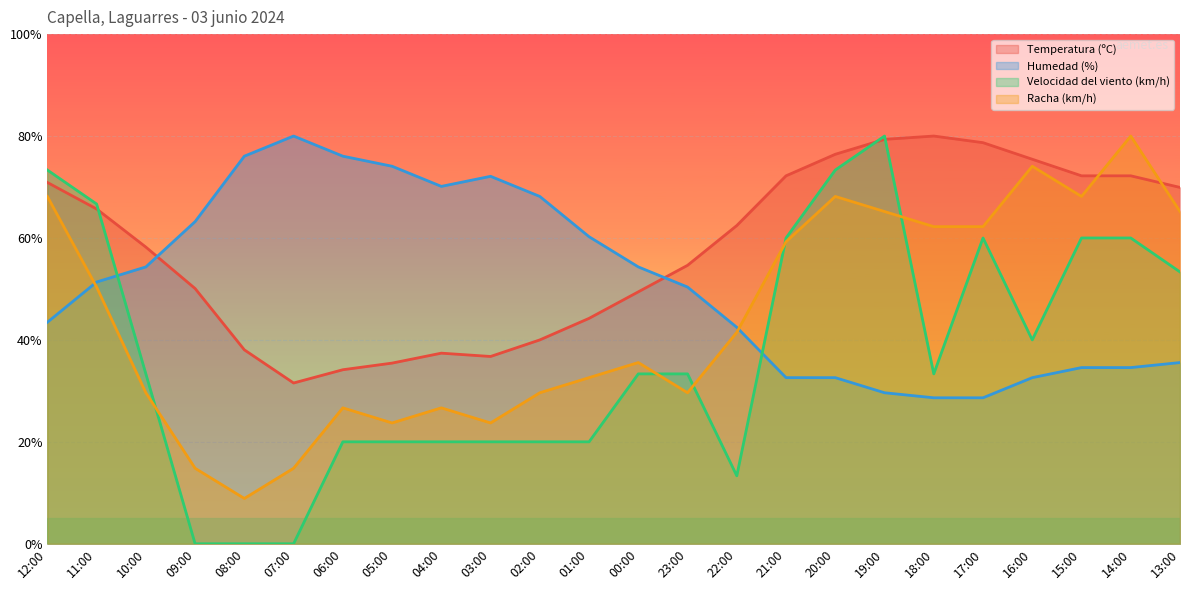

Does the chart display data point markers on the line(s)?

No